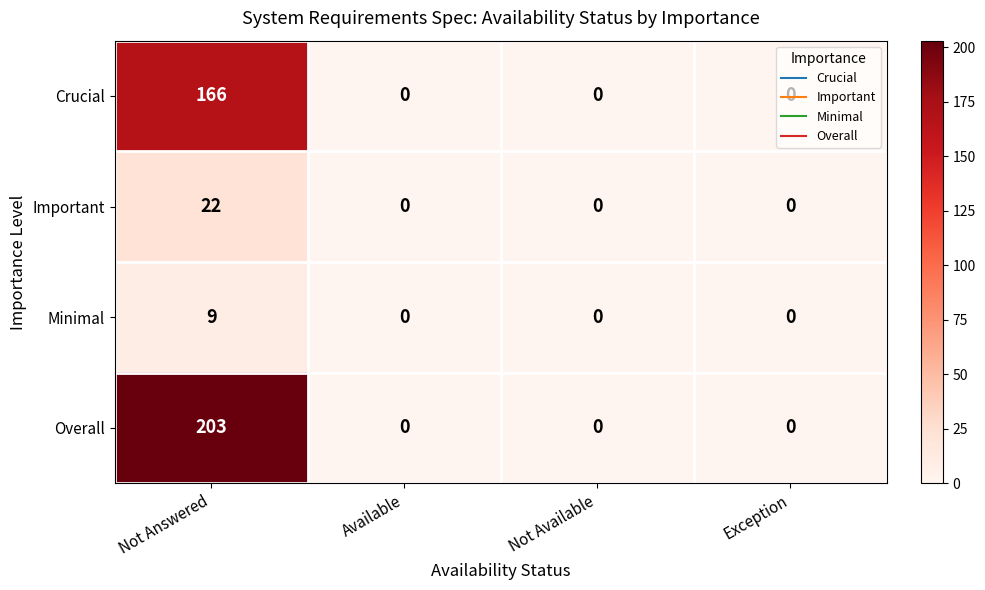

How many categories are shown in the chart?

4